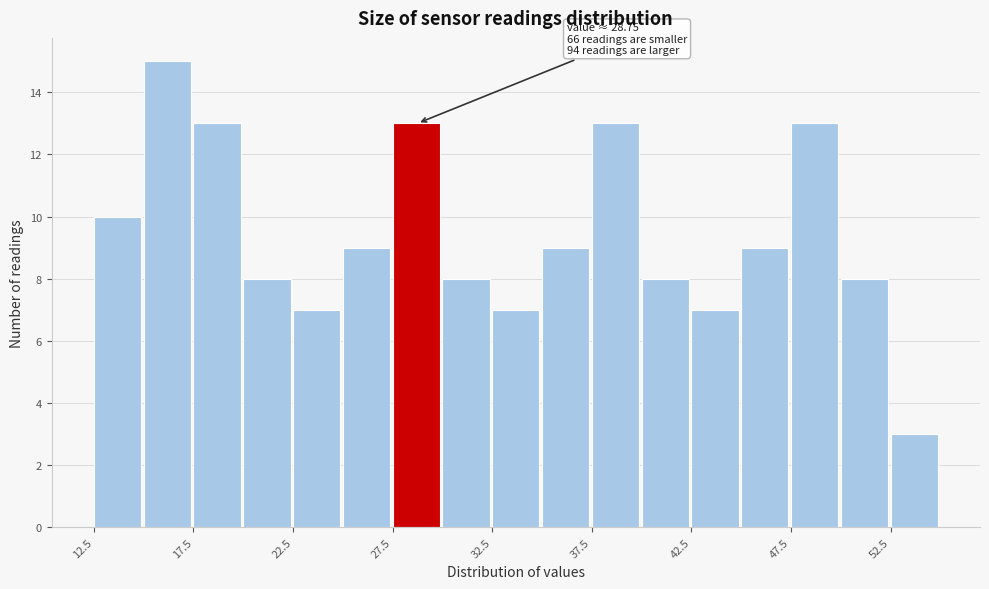

Which range on the x-axis has the tallest bar?

15.0 to 17.5